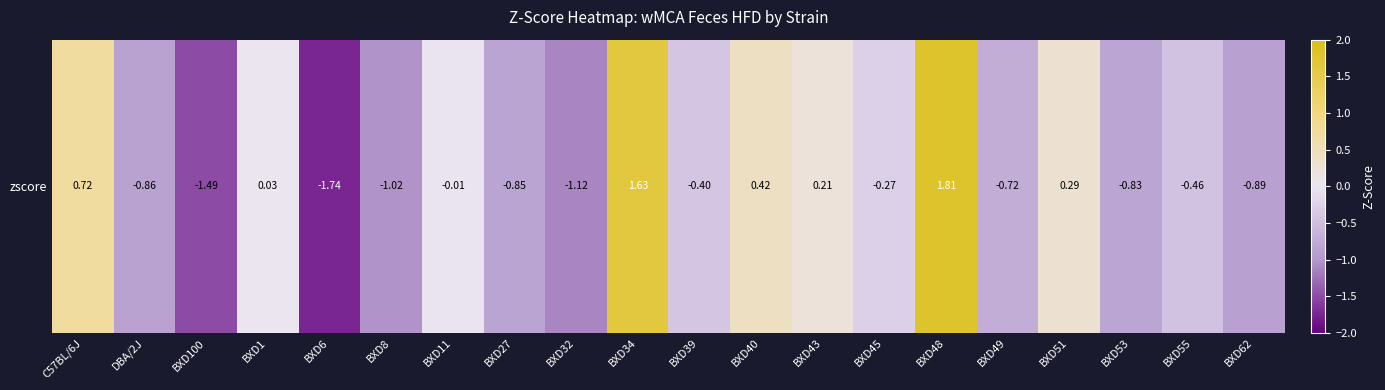

Which category has the lowest value across all series?

BXD6